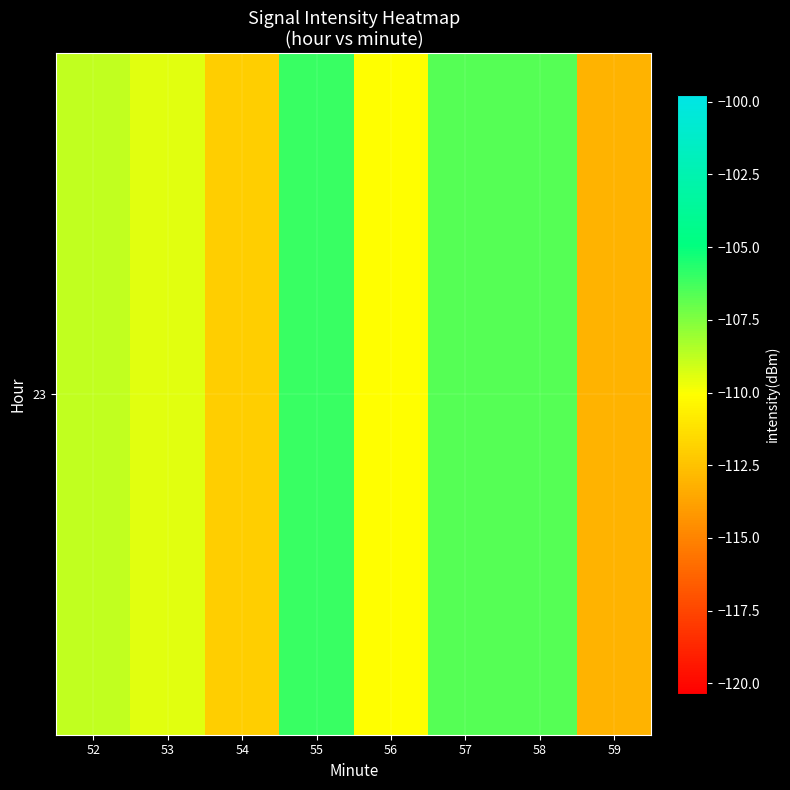

The chart shows a value of -108.8 at 52. True or false?

True